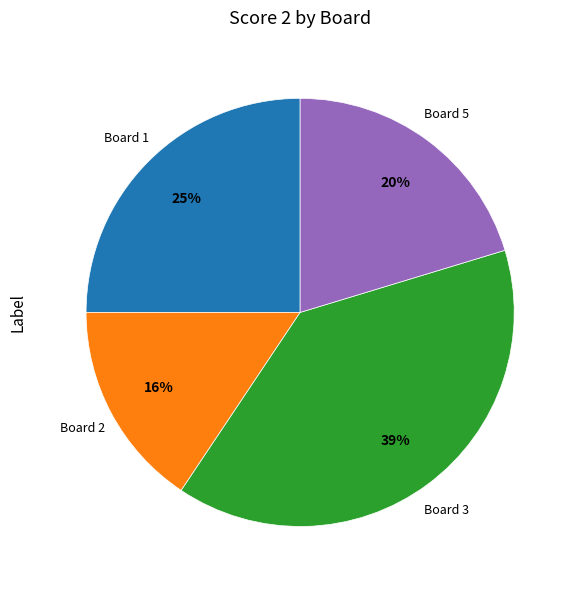

Do Board 2 and Board 1 together represent more than half of the pie?

No